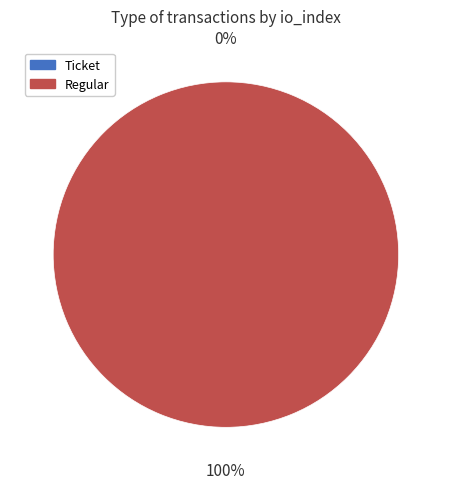

Rank the categories by value from lowest to highest.

Ticket, Regular